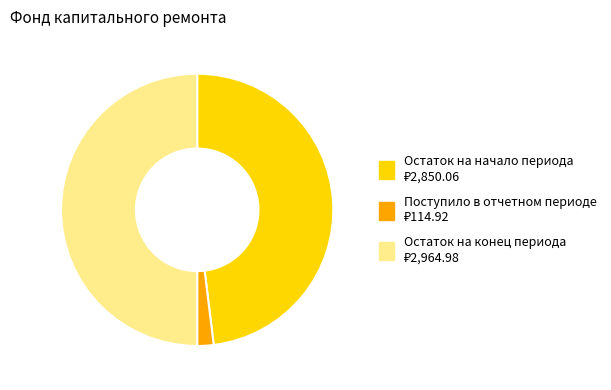

Rank the categories by value from highest to lowest.

Остаток на конец периода, Остаток на начало периода, Поступило в отчетном периоде